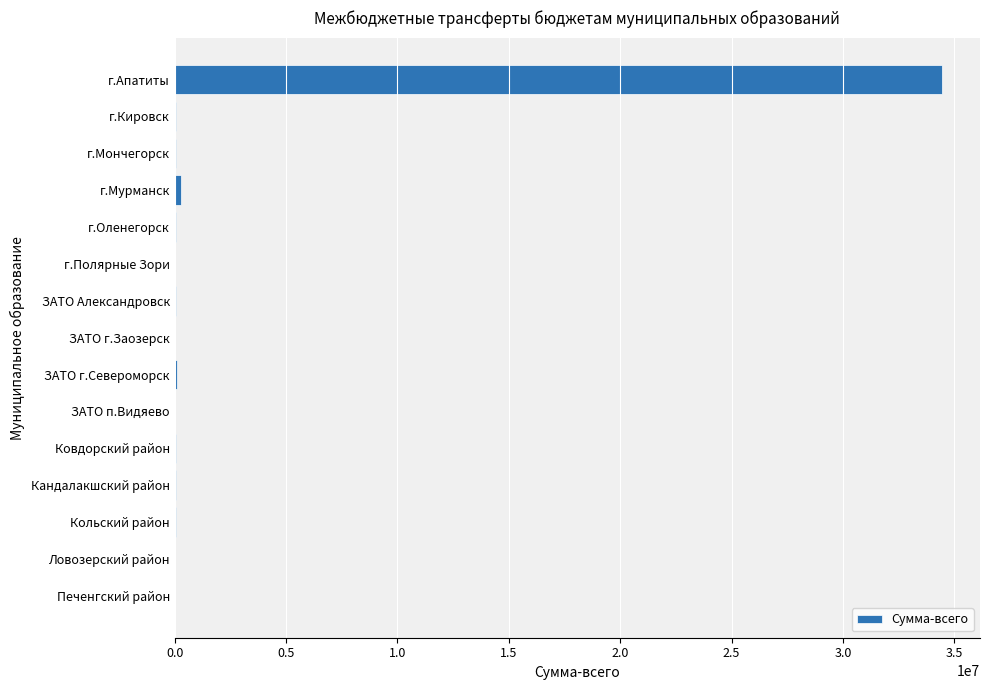

What is the greatest value displayed?

34433800